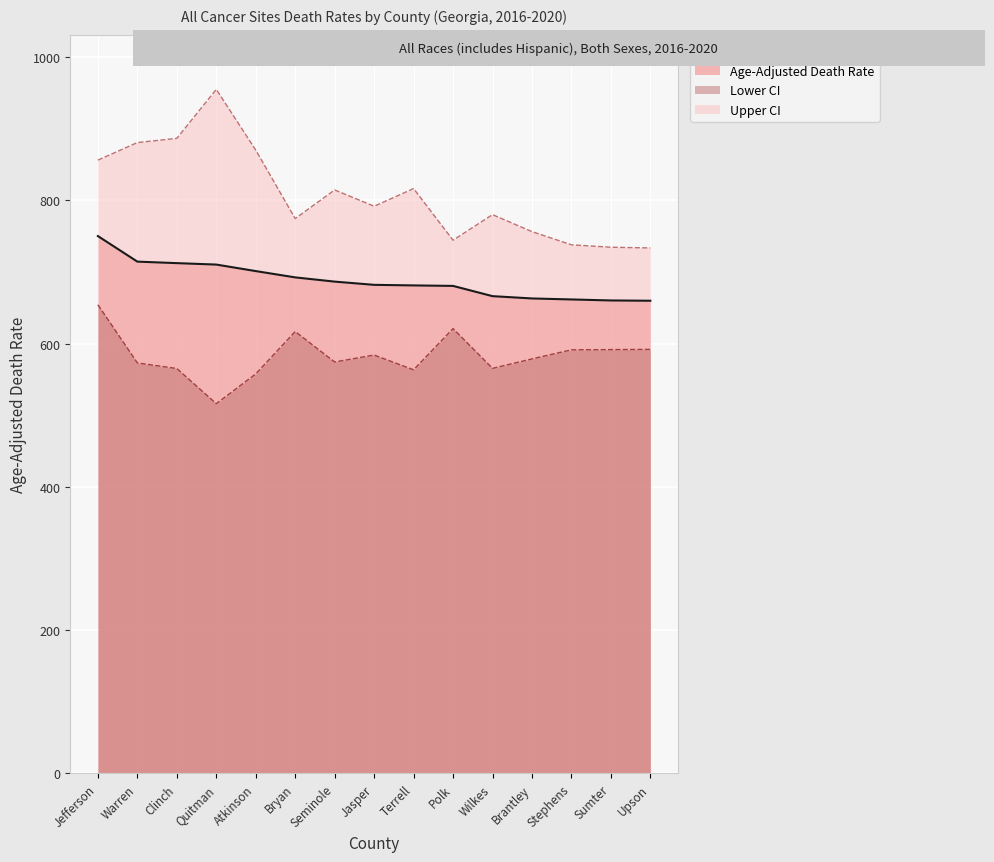

True or false: Upper CI and Lower CI cross at least once.

False